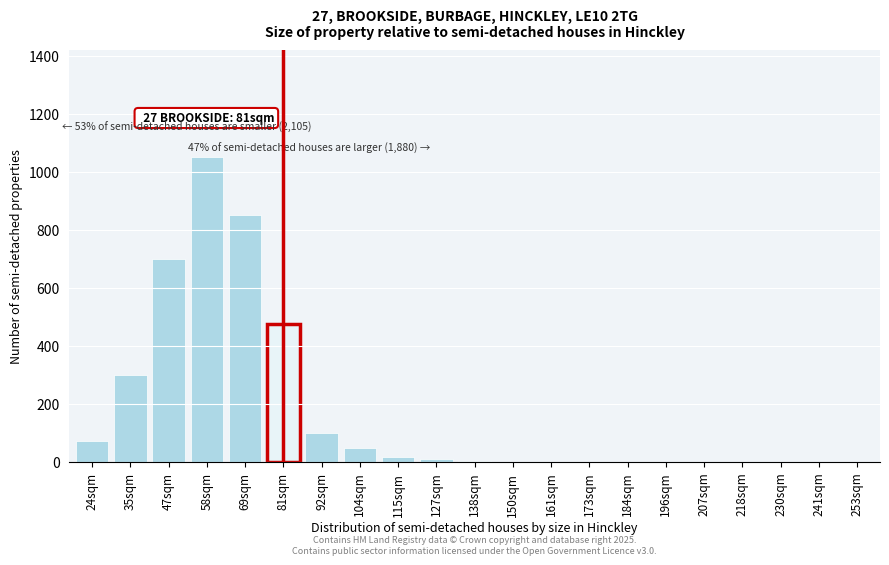

Where is the data nearest to the value 525?

81sqm